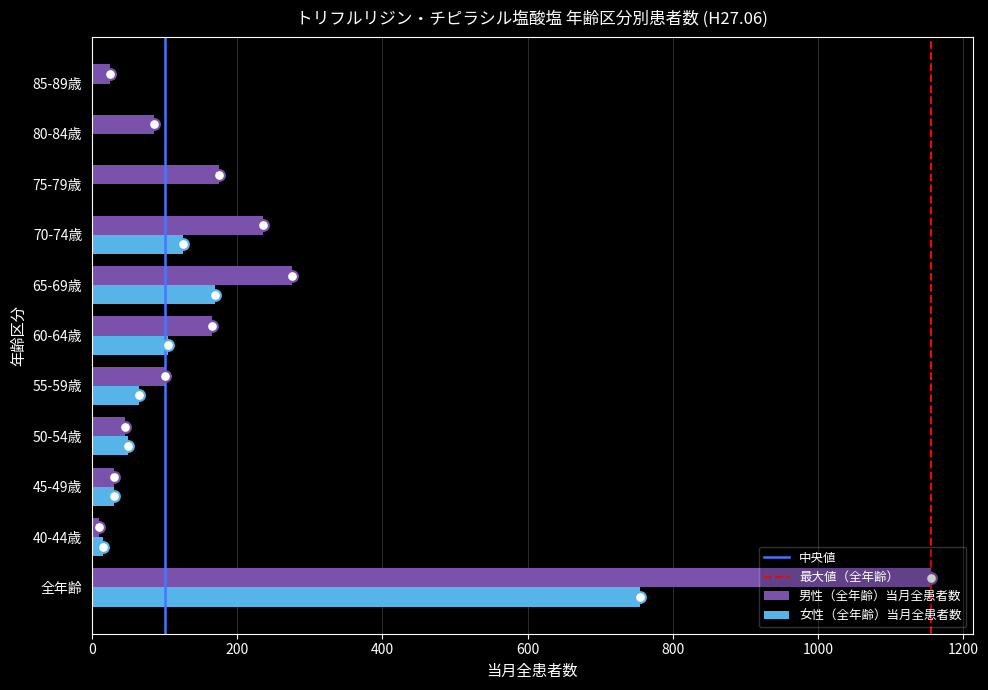

Which series has the largest total across all categories?

男性（全年齢）当月全患者数